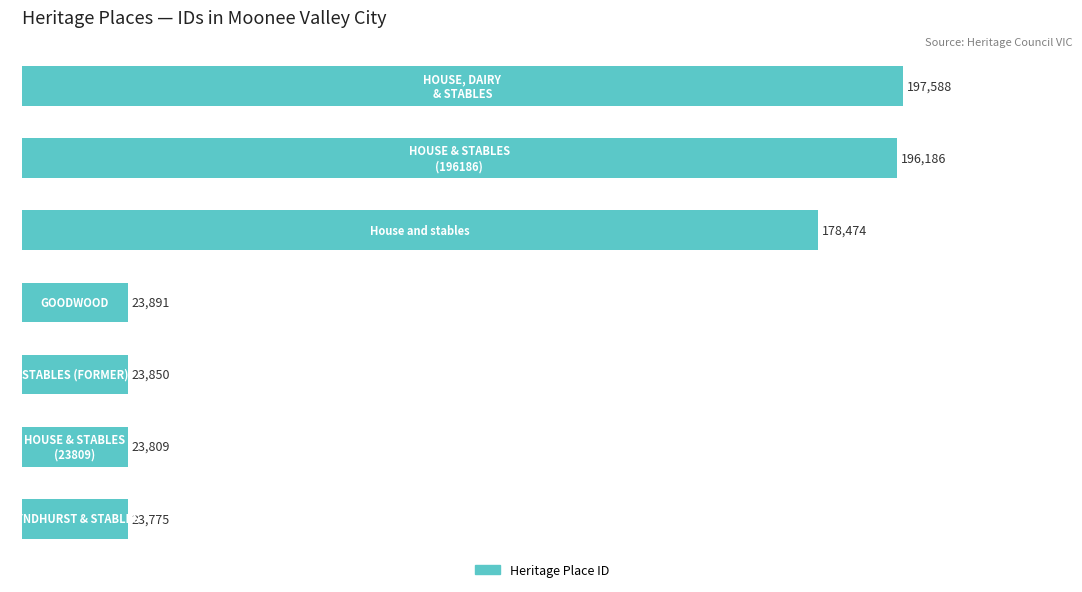

What is the difference between the second highest and second lowest values?

172377